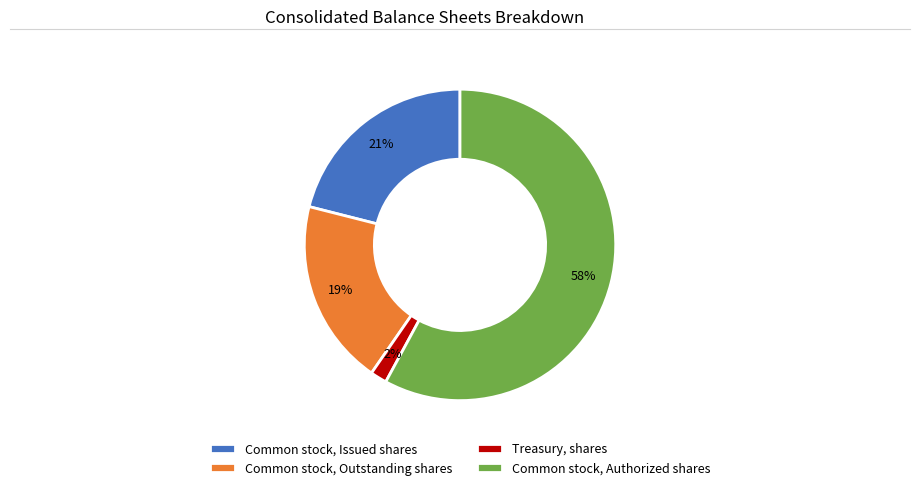

Rank the categories by value from highest to lowest.

Common stock, Authorized shares, Common stock, Issued shares, Common stock, Outstanding shares, Treasury, shares